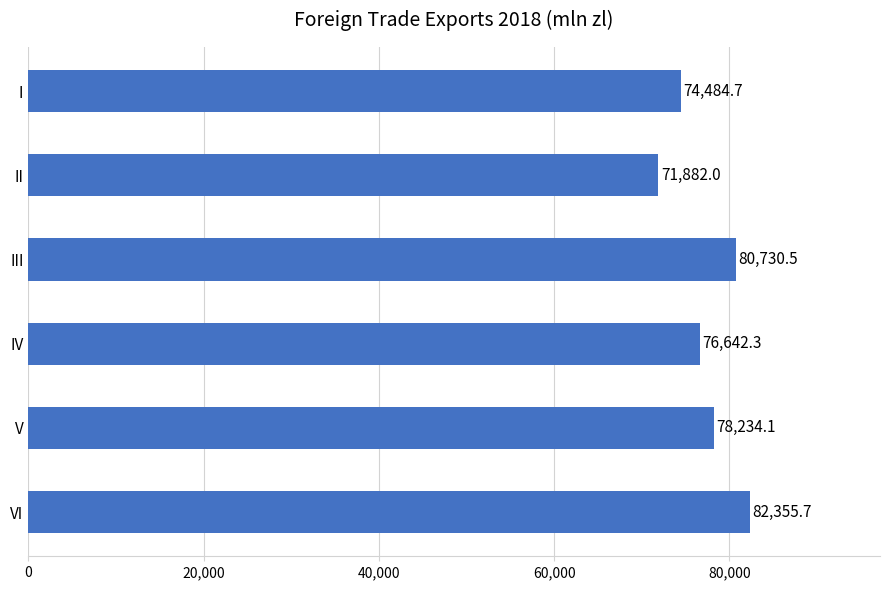

Approximately how many times larger is the value at IV compared to VI?

0.9